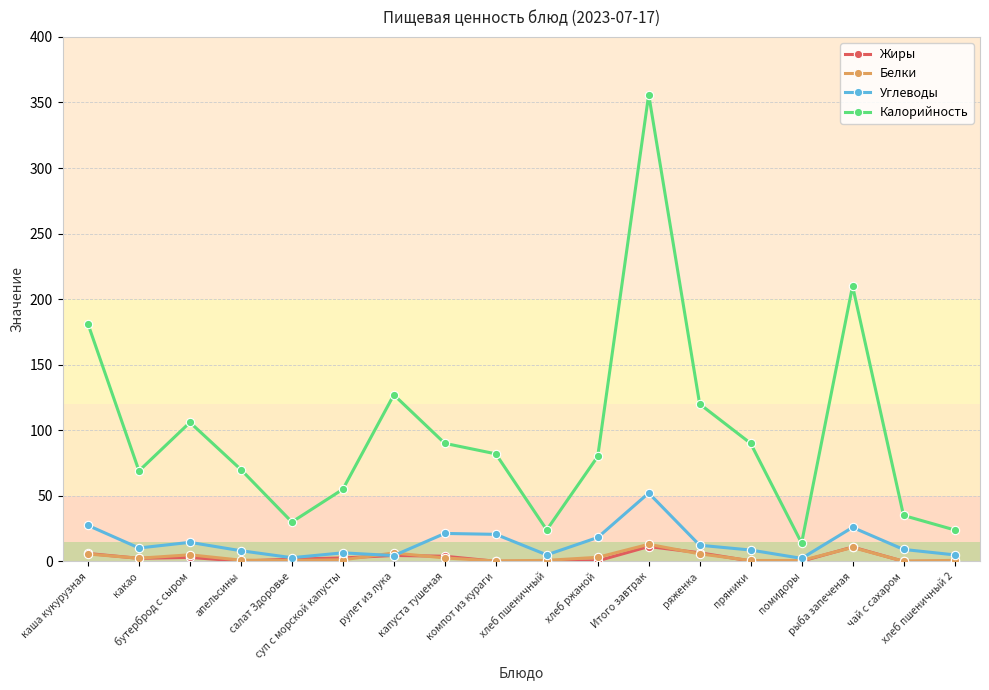

At which category is the sum across all series the highest?

Итого завтрак